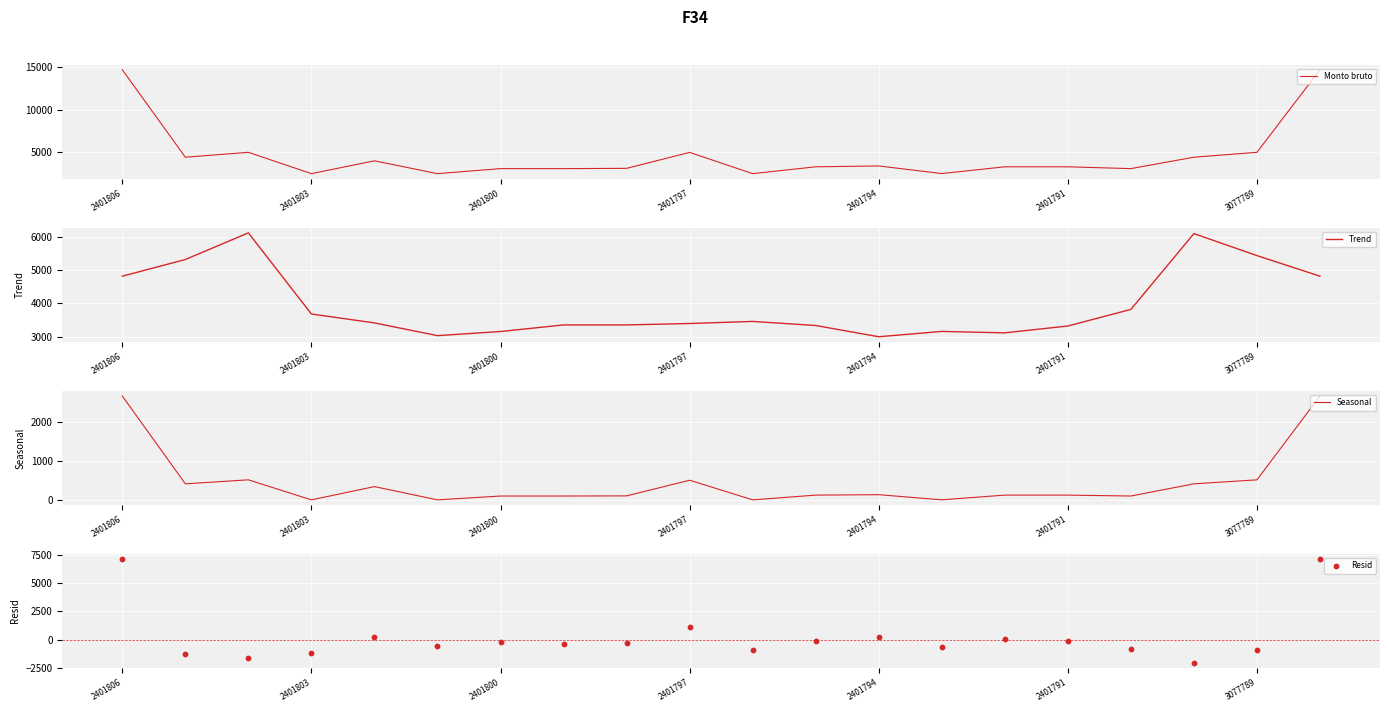

At how many categories does at least one series exceed 8982?

2